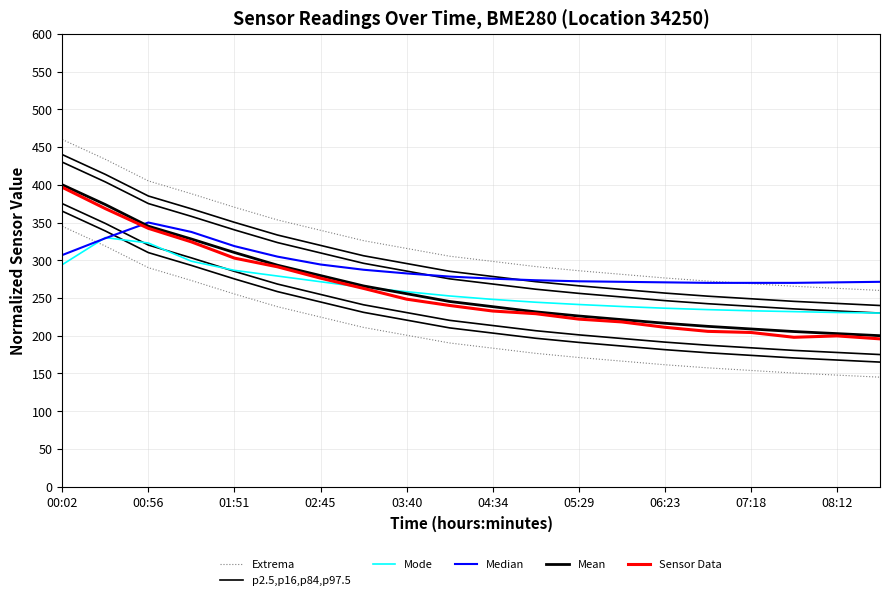

Is this an area chart (filled region under the line)?

No